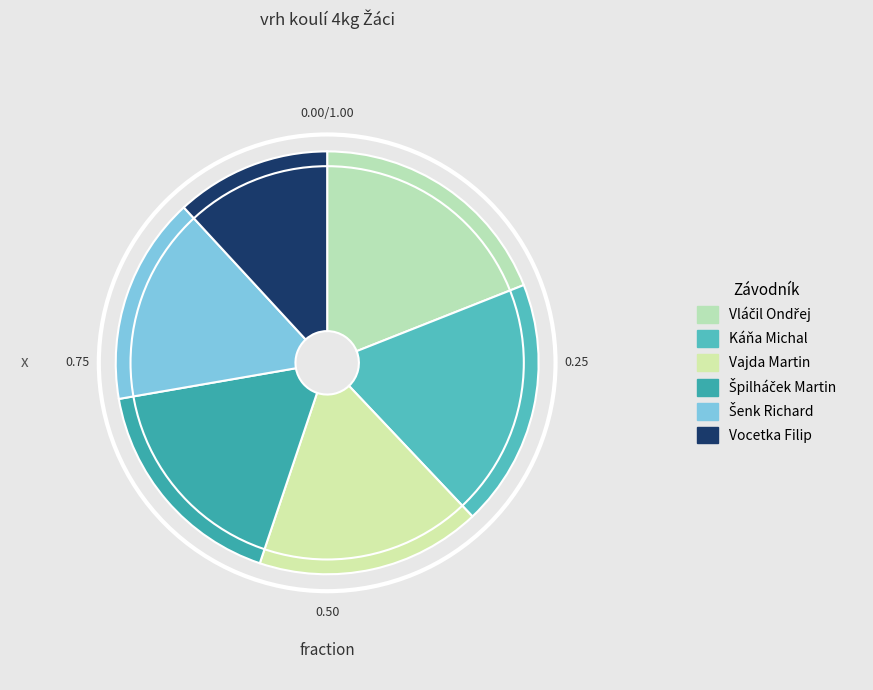

Which has a higher value, Vláčil Ondřej or Špilháček Martin?

Vláčil Ondřej